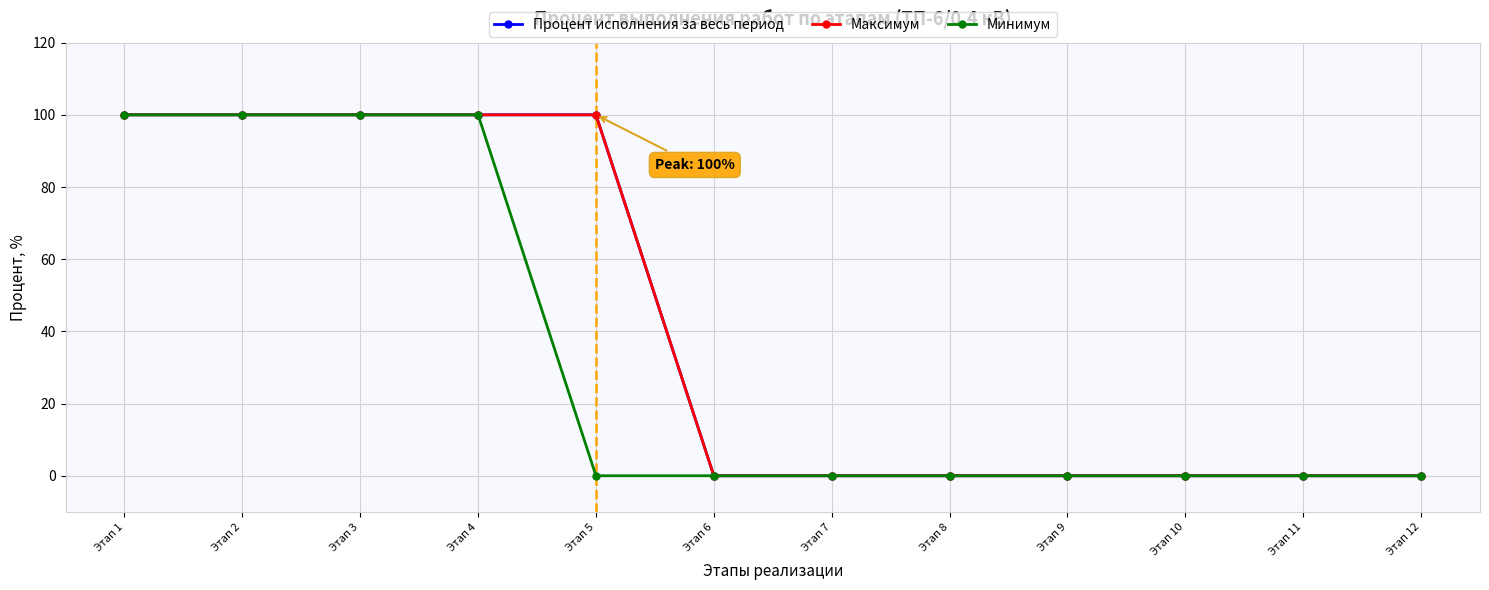

What is the difference between the second highest and minimum values in the Процент исполнения за весь период series?

100